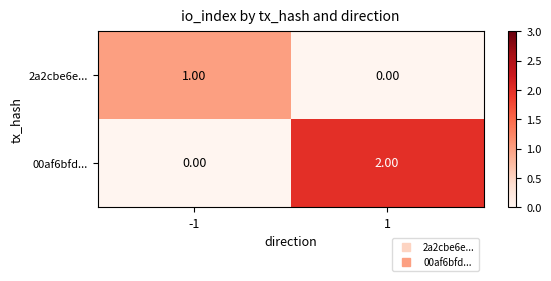

Which series has the largest range (max minus min)?

00af6bfd...